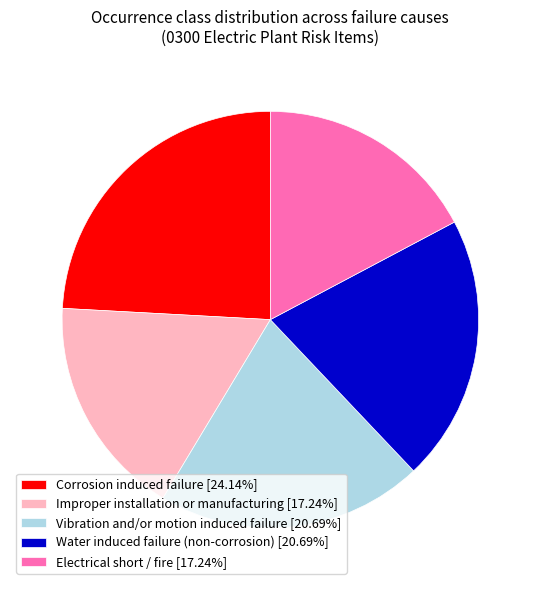

Approximately how many times larger is the value at Electrical short / fire [17.24%] compared to Improper installation or manufacturing [17.24%]?

1.0